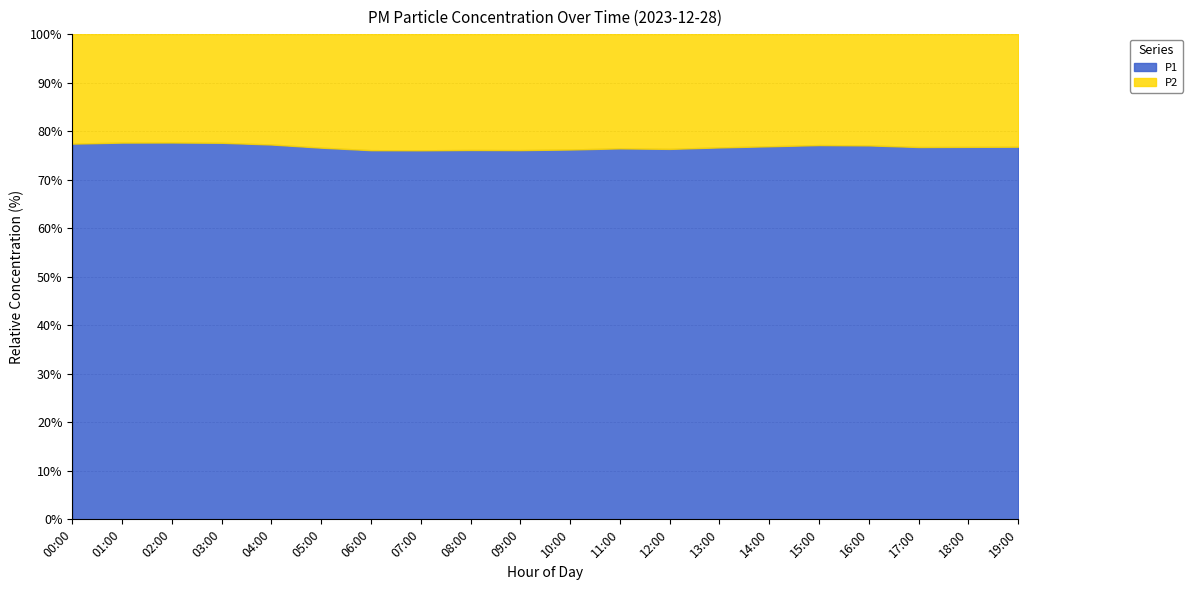

True or false: P2 and P1 intersect in this chart.

False